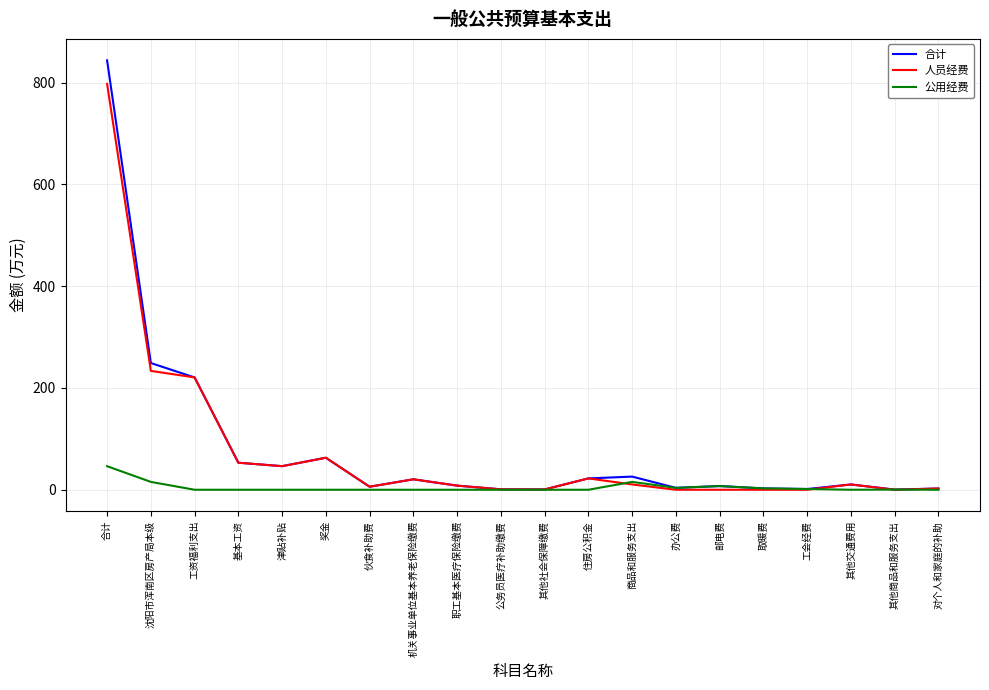

True or false: 合计 has more than 1 points higher than both neighbors.

True